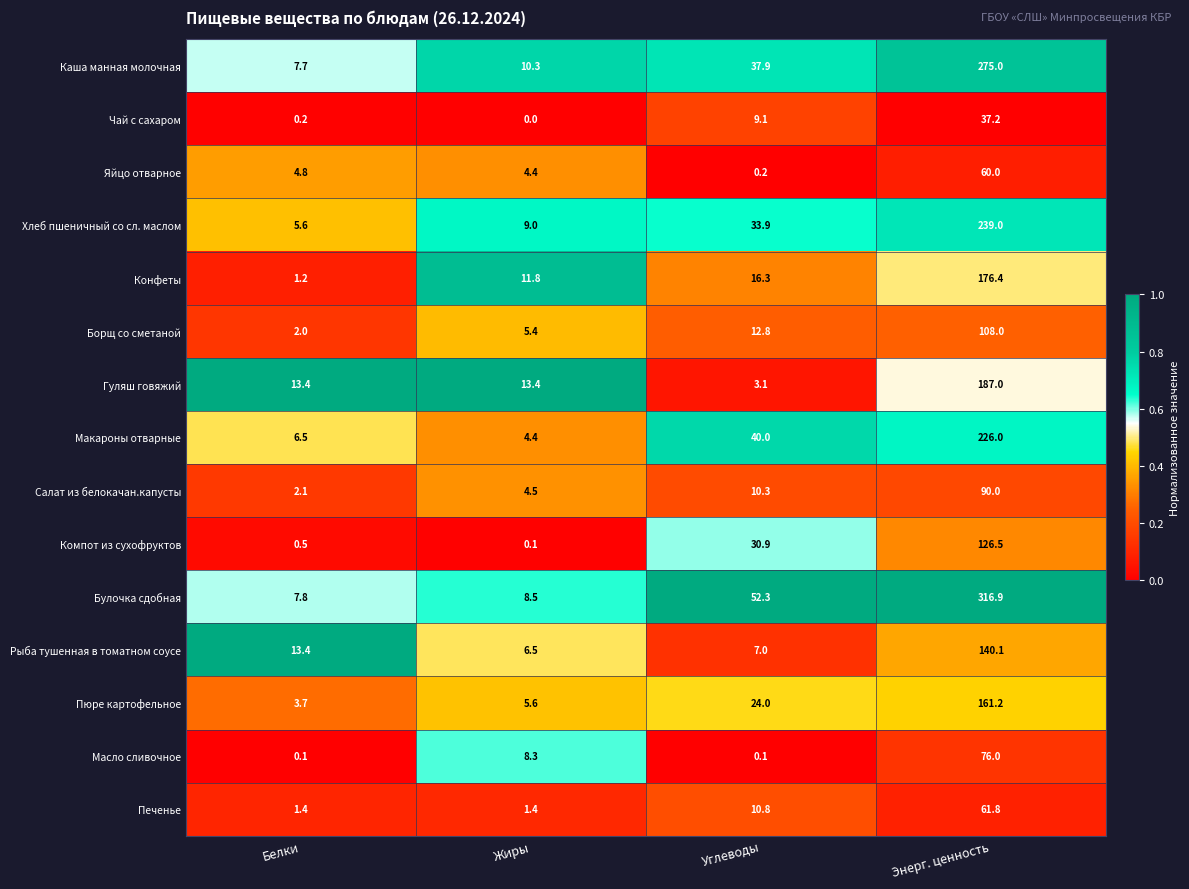

List the labels in order of Макароны отварные value, smallest first.

Жиры, Белки, Углеводы, Энерг. ценность